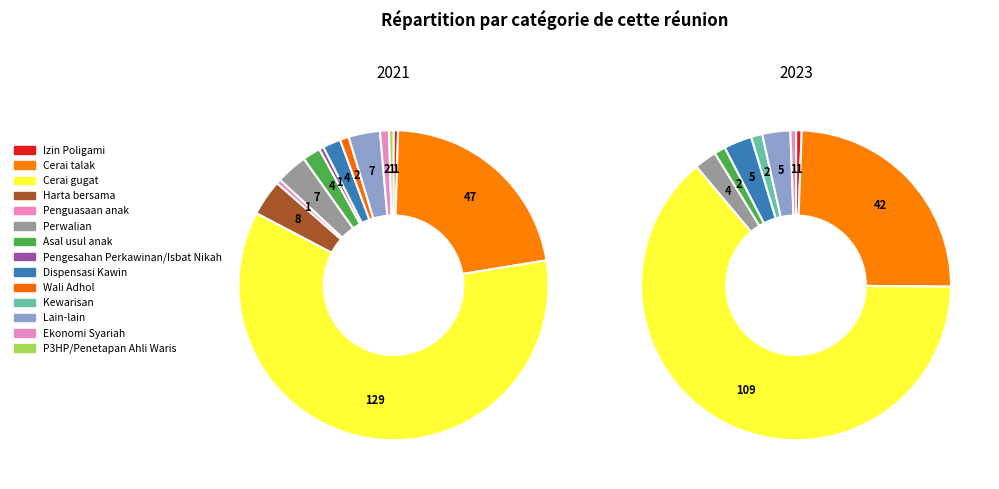

To the nearest percent, what is the difference between the largest and smallest slice percentages?

60%